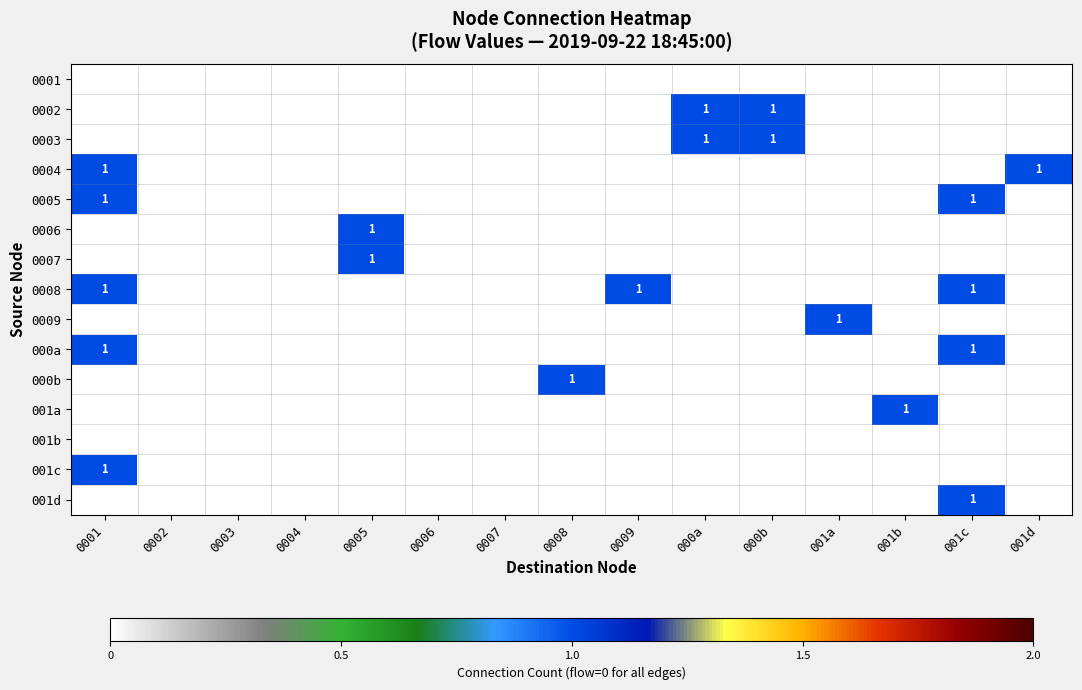

The 000a series shows 2 at 0001. True or false?

False